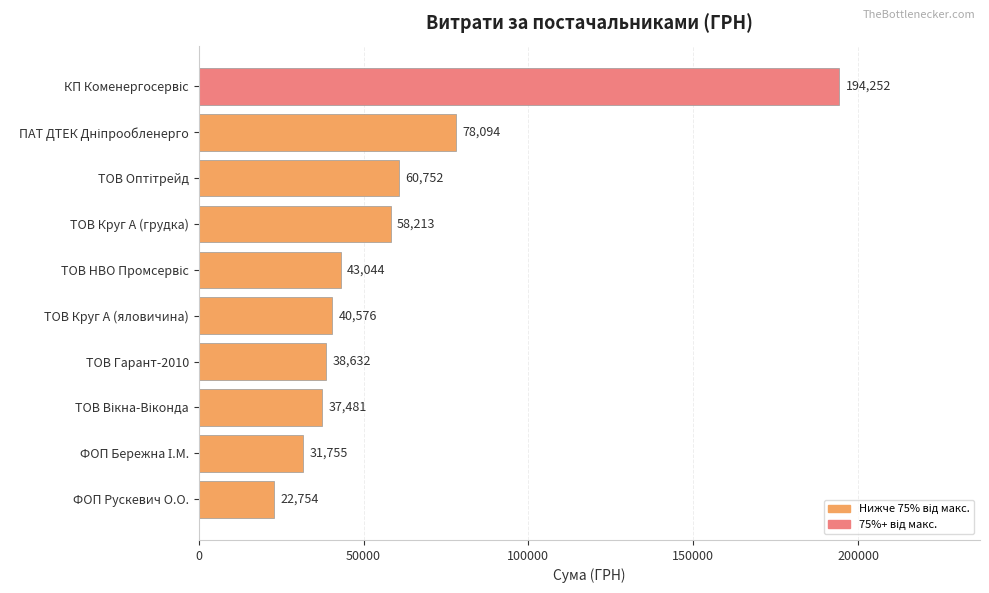

Is it true that the value at ФОП Рускевич О.О. is 22754.0?

True